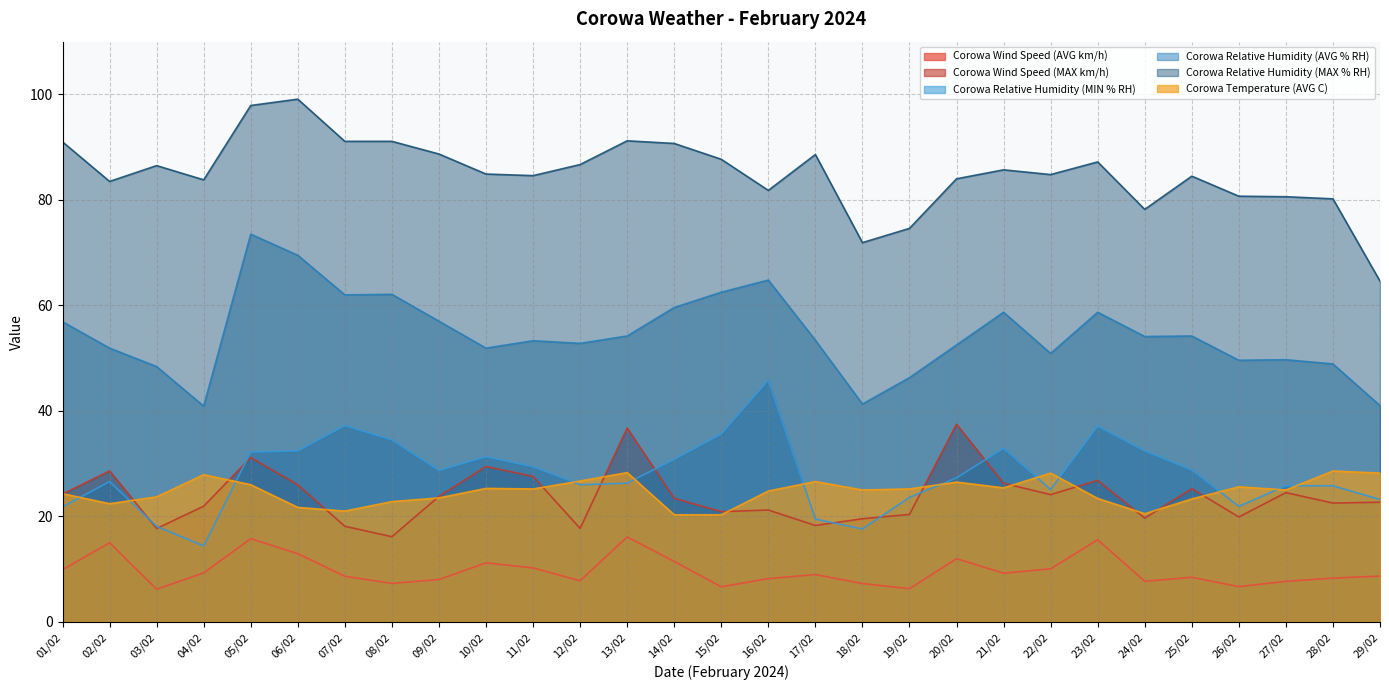

What is the label of the 26th point from the right?

04/02